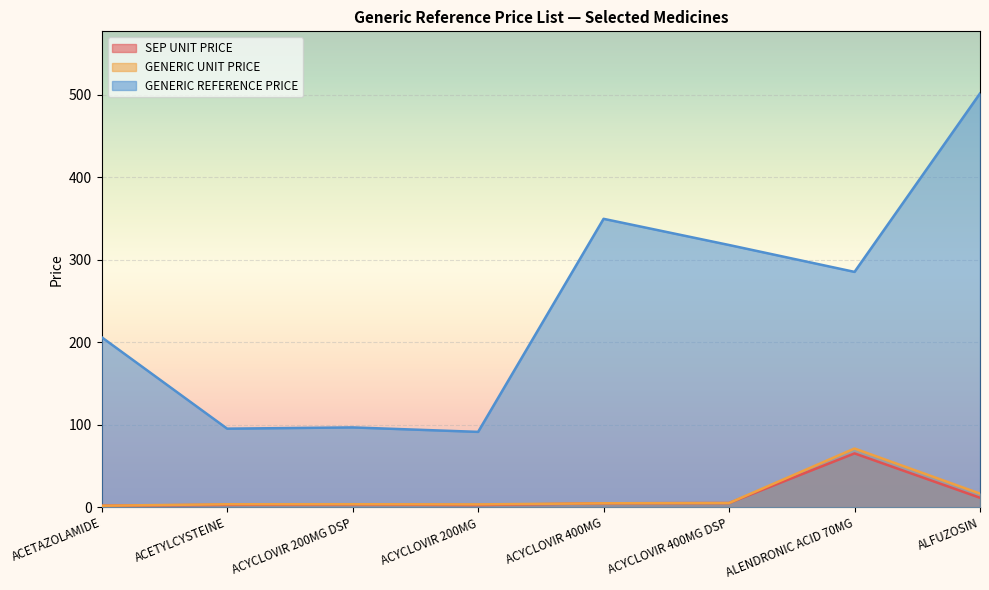

Which series changed the most between ACYCLOVIR 200MG and ACYCLOVIR 400MG?

GENERIC REFERENCE PRICE